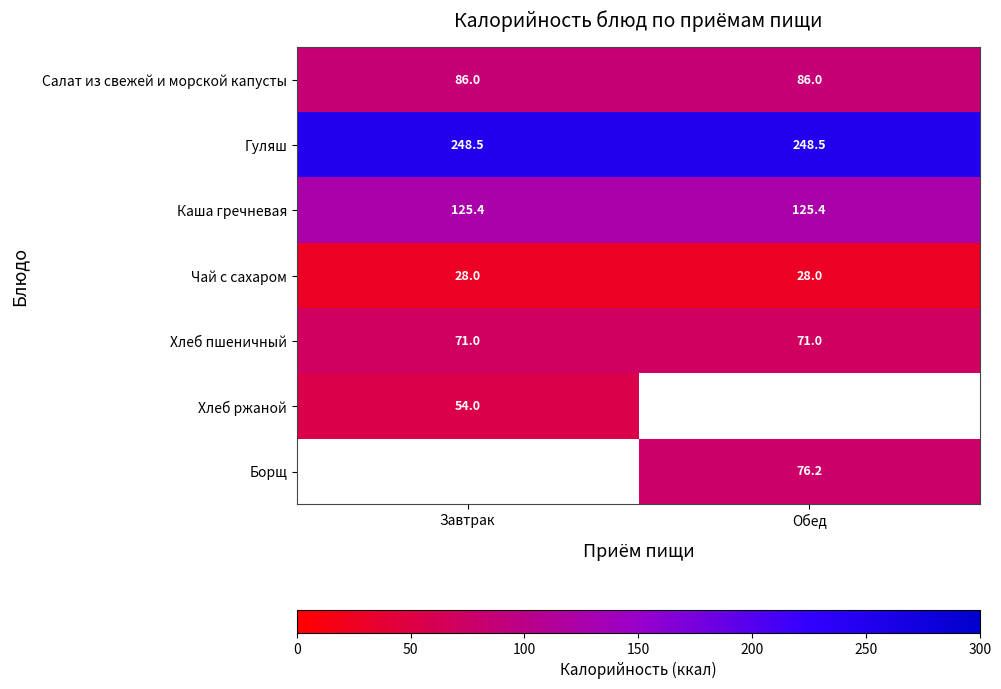

What is the minimum value for Каша гречневая?

125.4